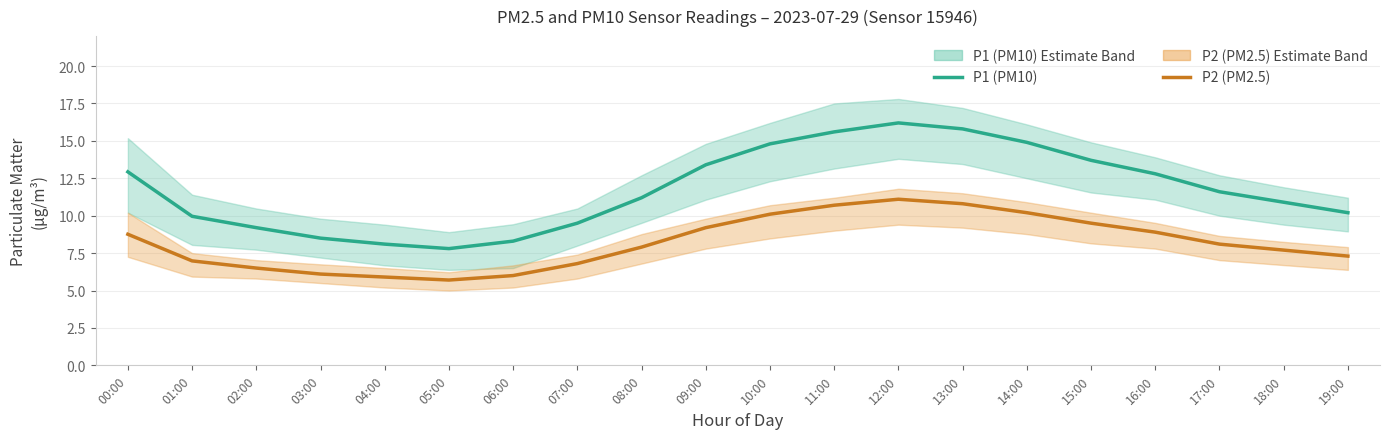

What is the sum of the P1 (PM10) estimate values at 09:00 and 17:00?

25.0